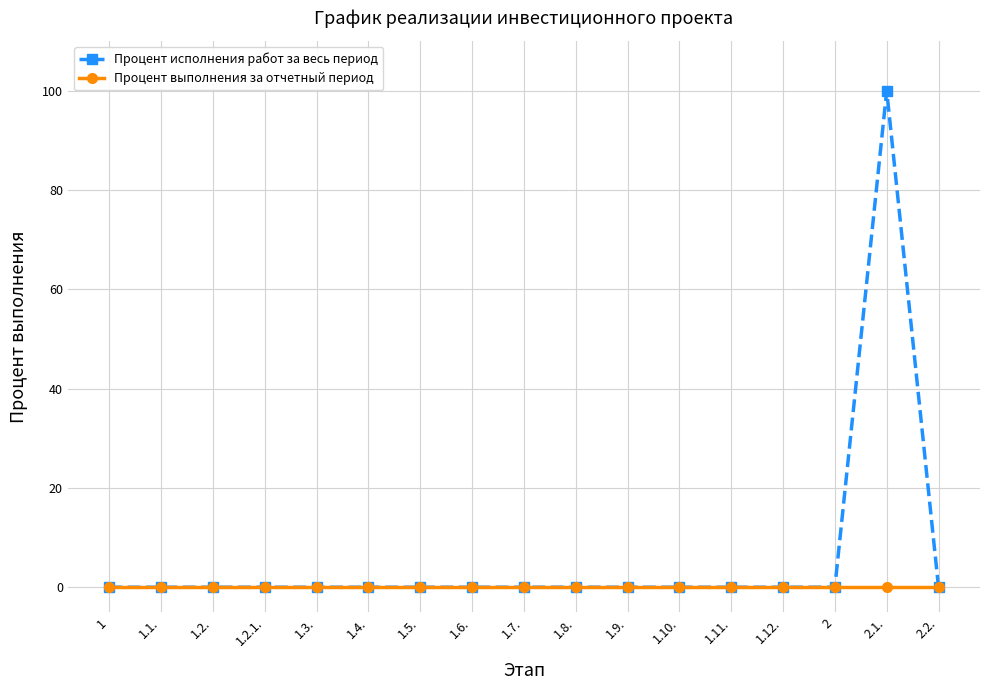

Which series has the widest spread of values?

Процент исполнения работ за весь период